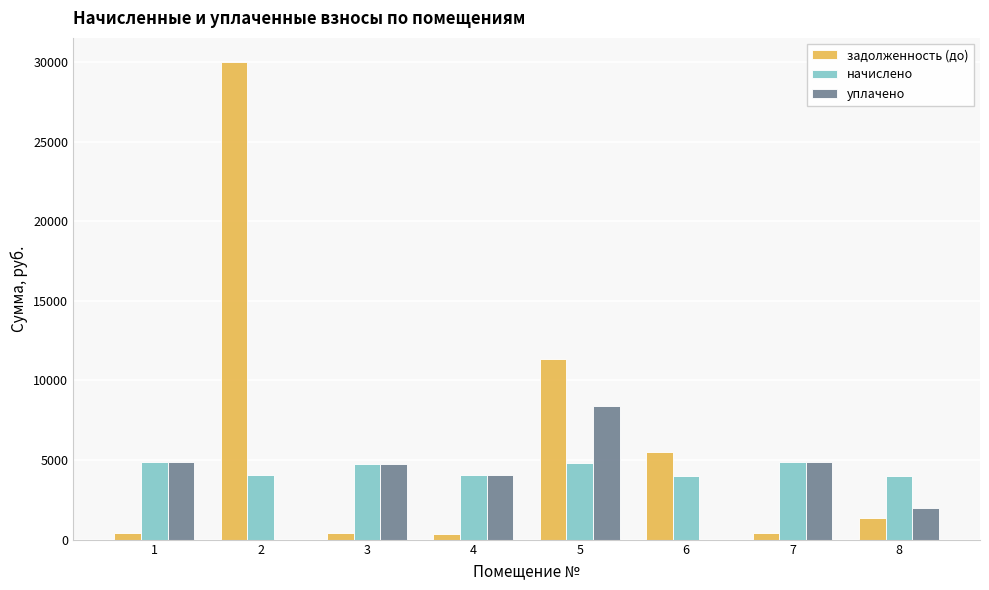

What is the sum of the начислено values at 5 and 2?

8908.3